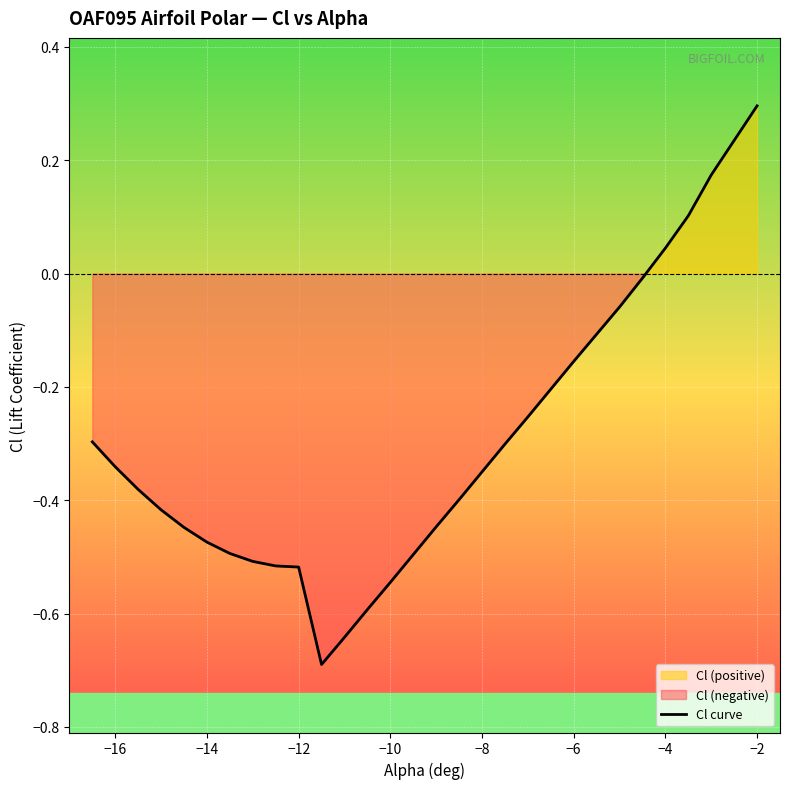

What is the difference between the maximum and minimum values?

1.0